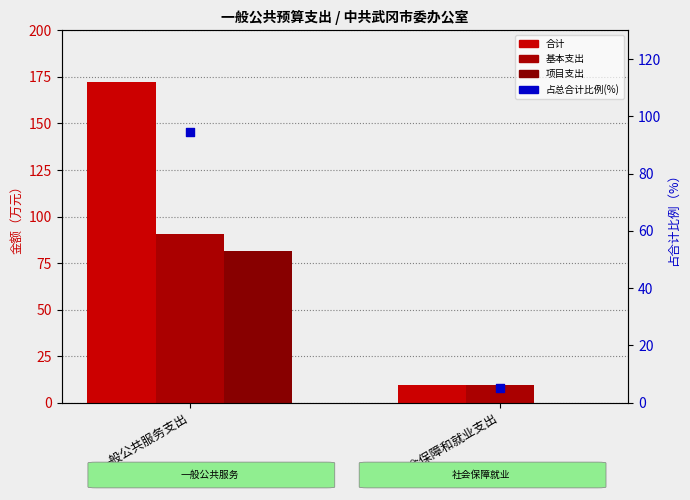

At how many categories does at least one series exceed 169?

1